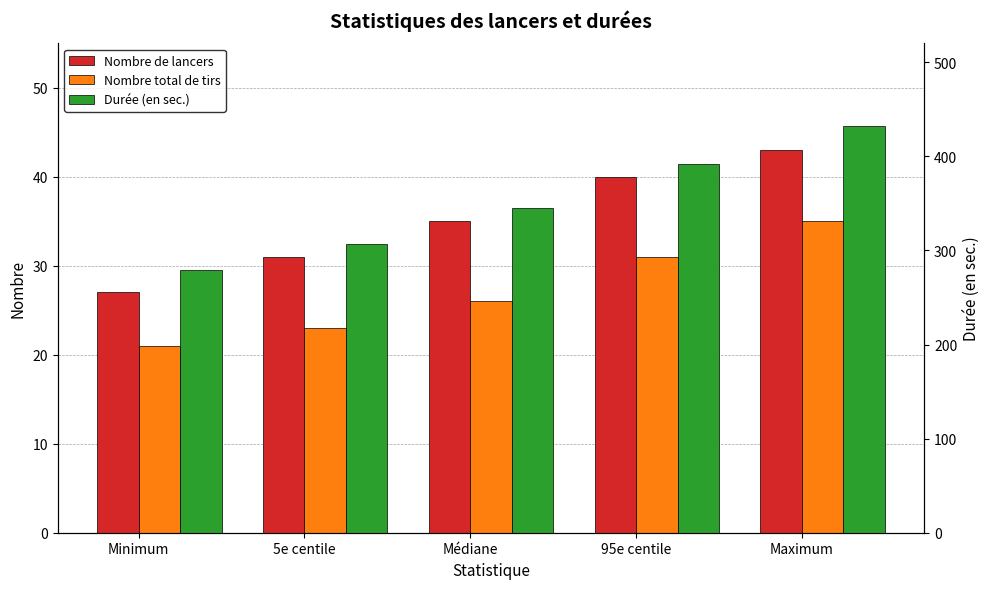

The Durée (en sec.) series shows 432.3 at Maximum. True or false?

True